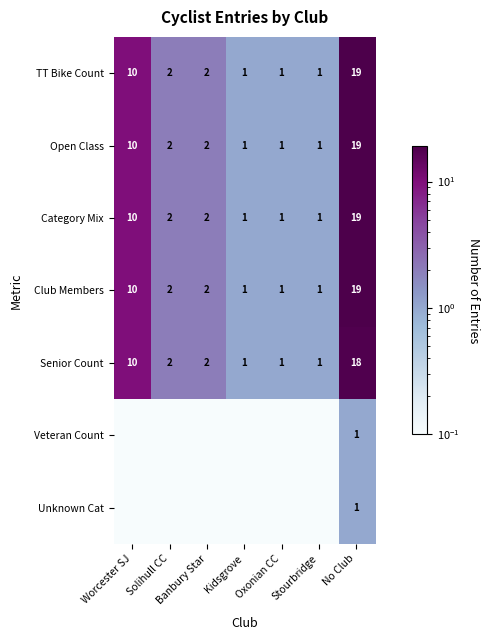

What is the total value across all series at No Club?

96.0